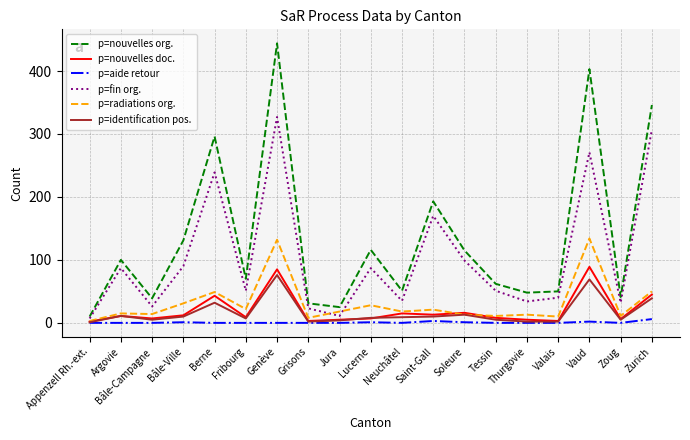

Which series changed the most between Berne and Grisons?

p=nouvelles org.